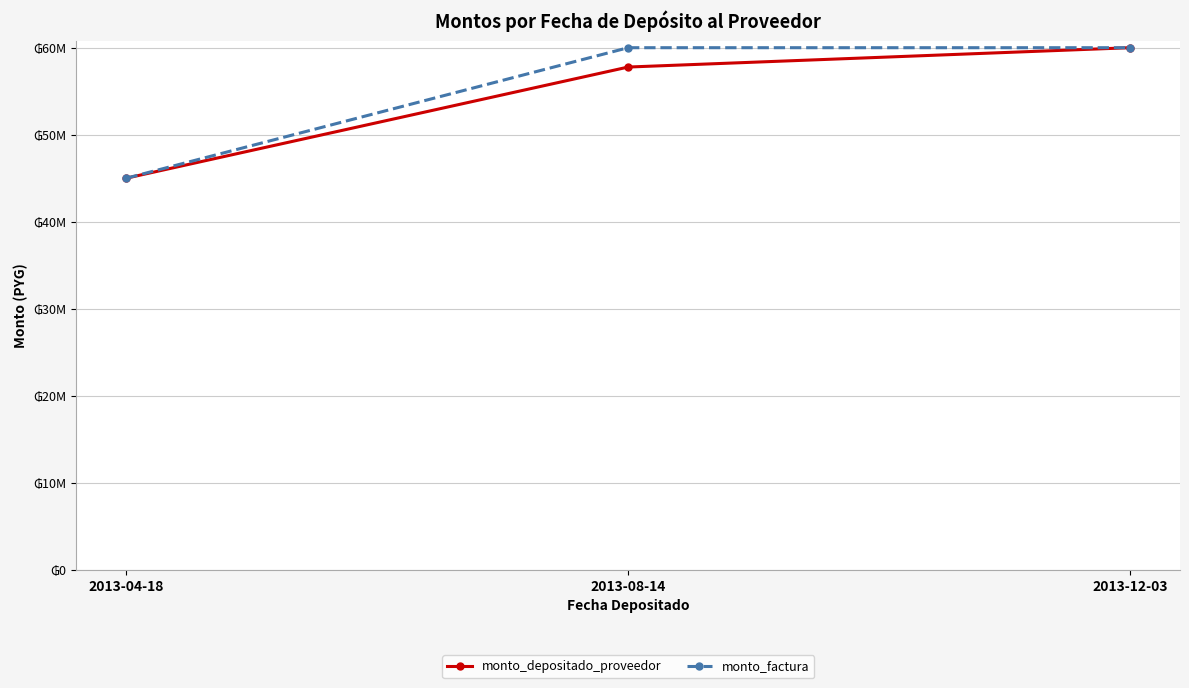

What are all the series names shown in the legend?

monto_depositado_proveedor, monto_factura